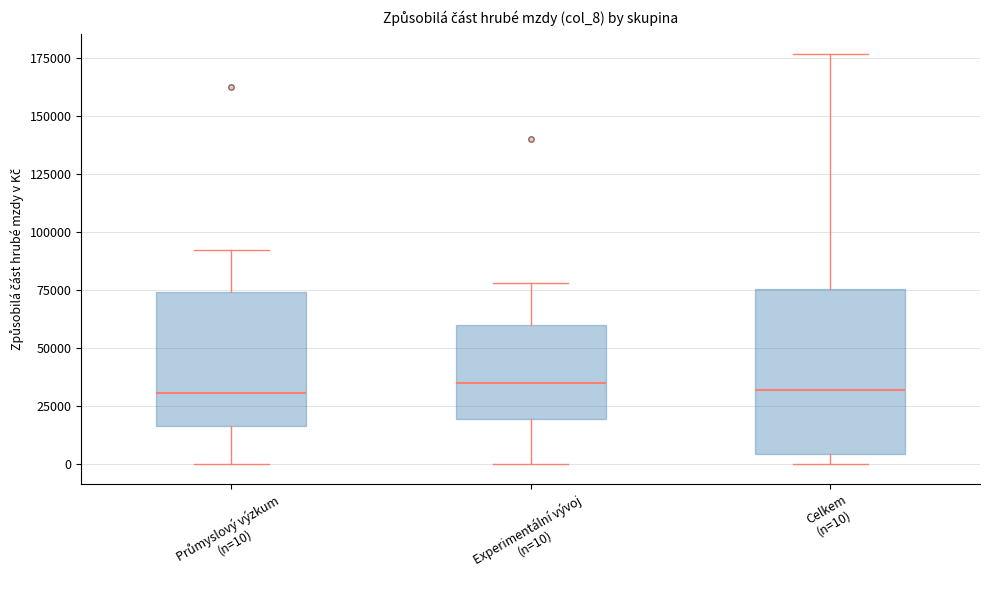

Reading left to right, read every box against the y-axis: the position of its median line, the range the box covers, and the ends of its whiskers. The values are not printed on the chart, so give them approximately, as read against the axis.

Průmyslový výzkum (n=10): median 30000, box 15000 to 75000, whiskers 0 to 90000
Experimentální vývoj (n=10): median 35000, box 20000 to 60000, whiskers 0 to 80000
Celkem (n=10): median 30000, box 5000 to 75000, whiskers 0 to 175000